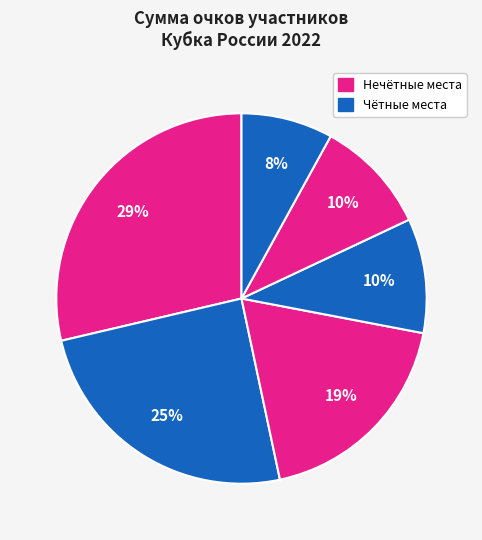

Count the number of slices in the pie.

6